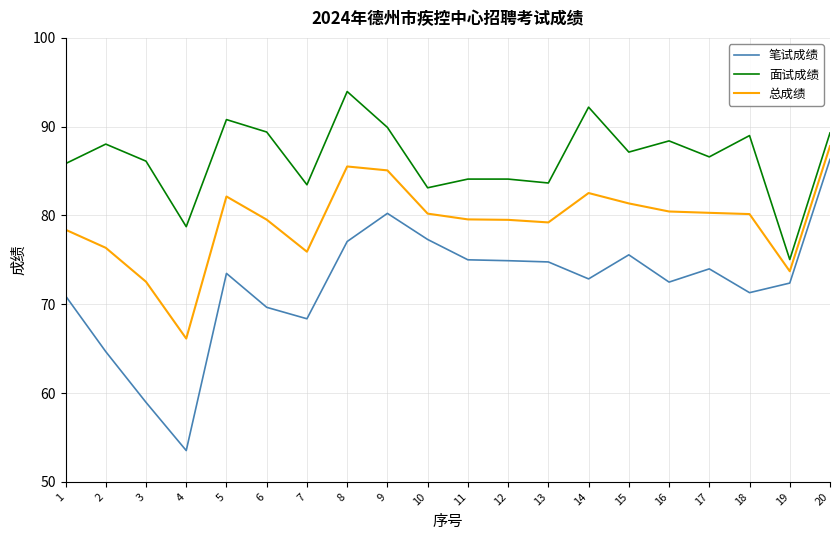

At which category is the sum across all series the highest?

20